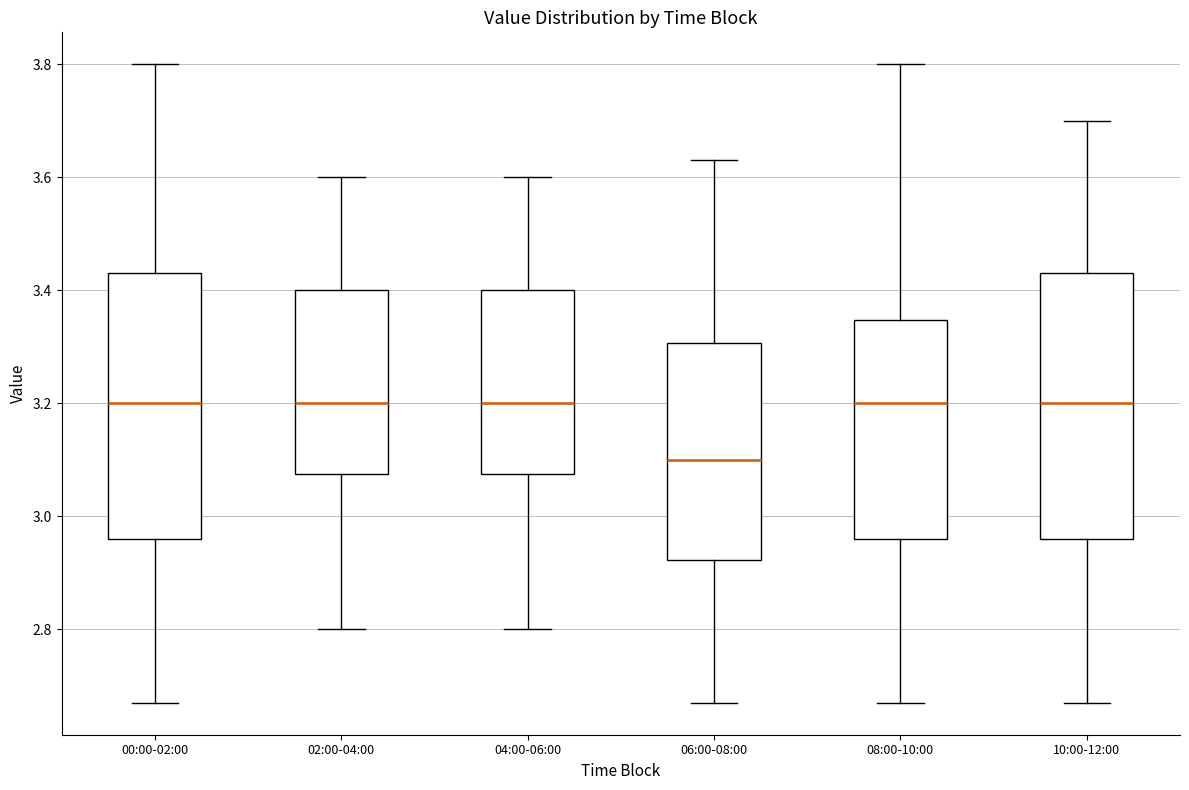

Reading left to right, read every box against the y-axis: the position of its median line, the range the box covers, and the ends of its whiskers. The values are not printed on the chart, so give them approximately, as read against the axis.

00:00-02:00: median 3.20, box 2.96 to 3.44, whiskers 2.68 to 3.80
02:00-04:00: median 3.20, box 3.08 to 3.40, whiskers 2.80 to 3.60
04:00-06:00: median 3.20, box 3.08 to 3.40, whiskers 2.80 to 3.60
06:00-08:00: median 3.10, box 2.92 to 3.30, whiskers 2.68 to 3.64
08:00-10:00: median 3.20, box 2.96 to 3.34, whiskers 2.68 to 3.80
10:00-12:00: median 3.20, box 2.96 to 3.44, whiskers 2.68 to 3.70